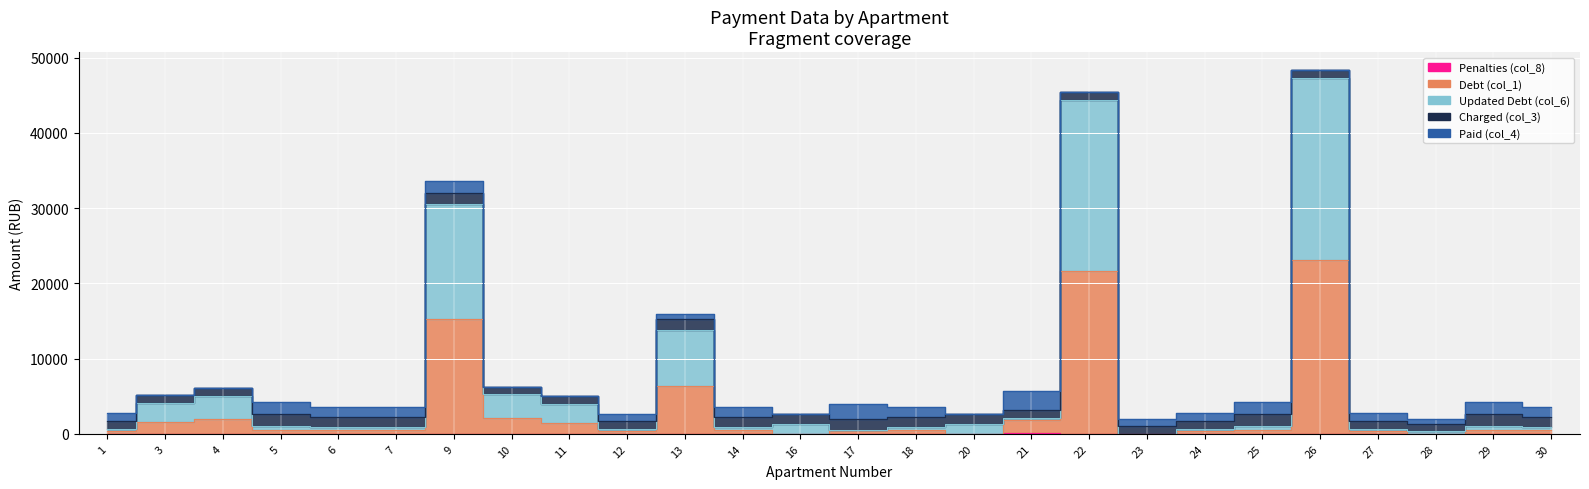

What is the sum of the Updated Debt (col_6) values at 6 and 7?

1786.0